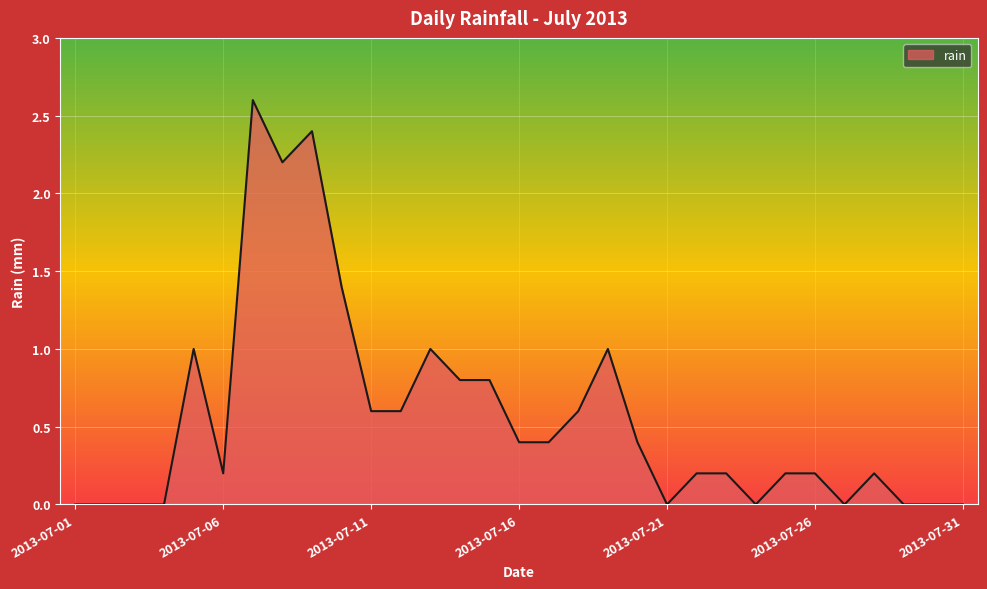

What is the greatest value displayed?

2.6